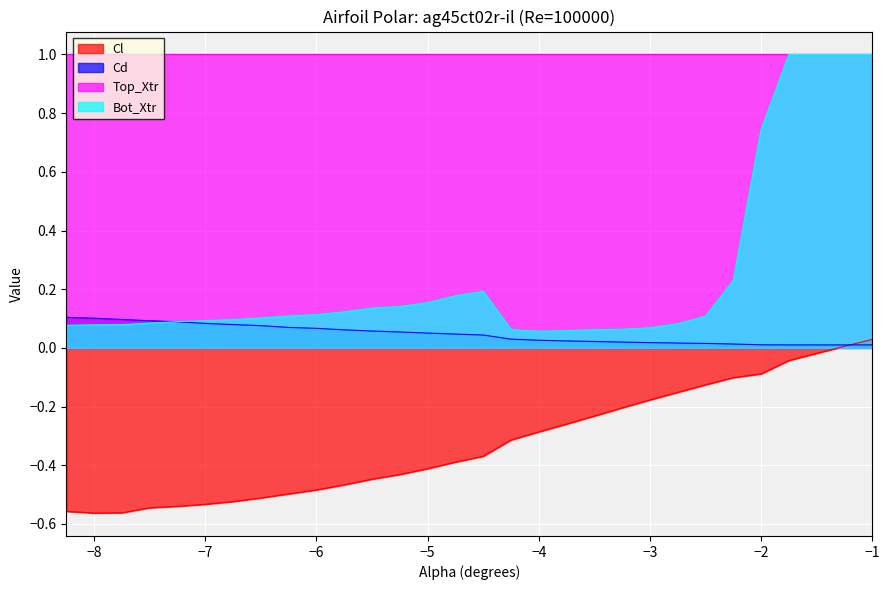

Between −3 and −2, which series saw the biggest shift?

Bot_Xtr